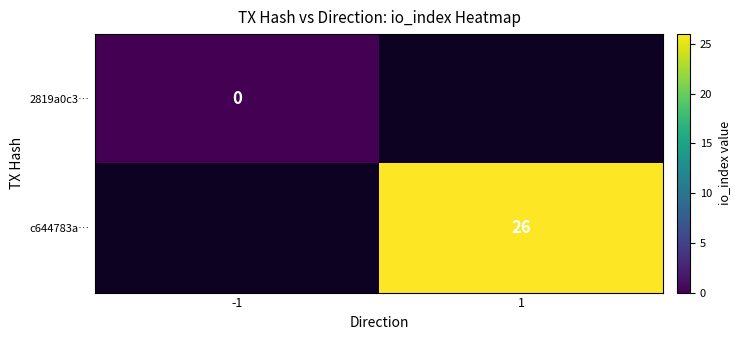

Is the value of c644783a… at 1 greater than the value of 2819a0c3… at -1?

Yes